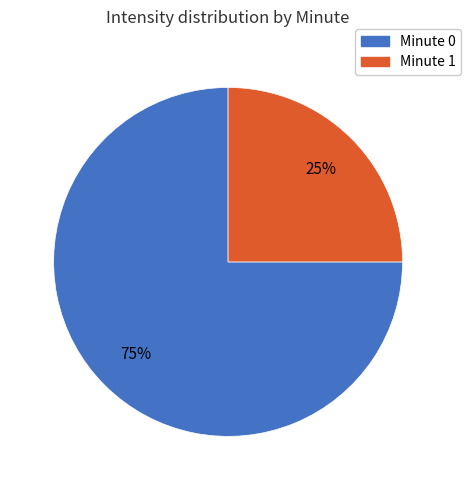

Is there any slice that represents more than half of the pie?

Yes